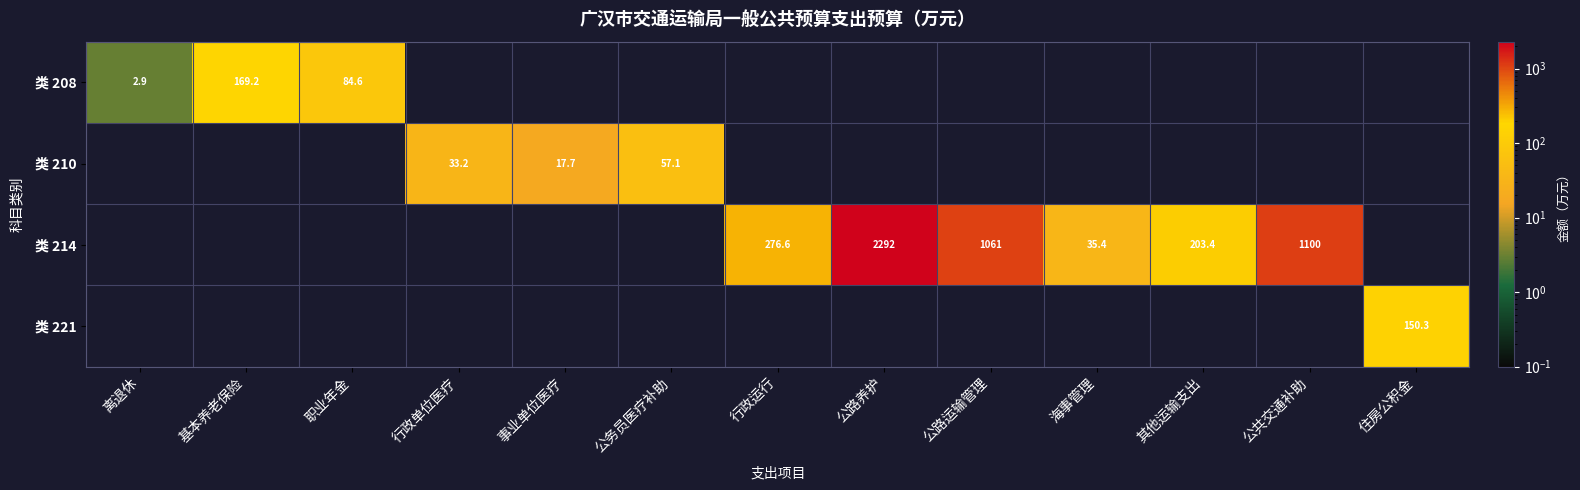

What is the difference between the 类 214 values at 公路运输管理 and 其他运输支出?

857.6